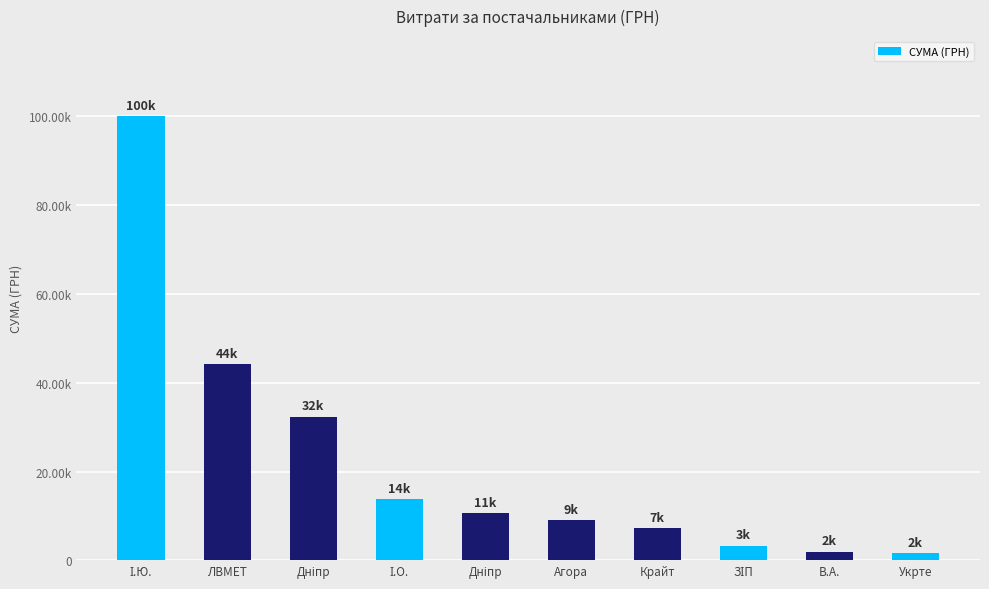

What is the value of the 9th bar from the left?

1906.0